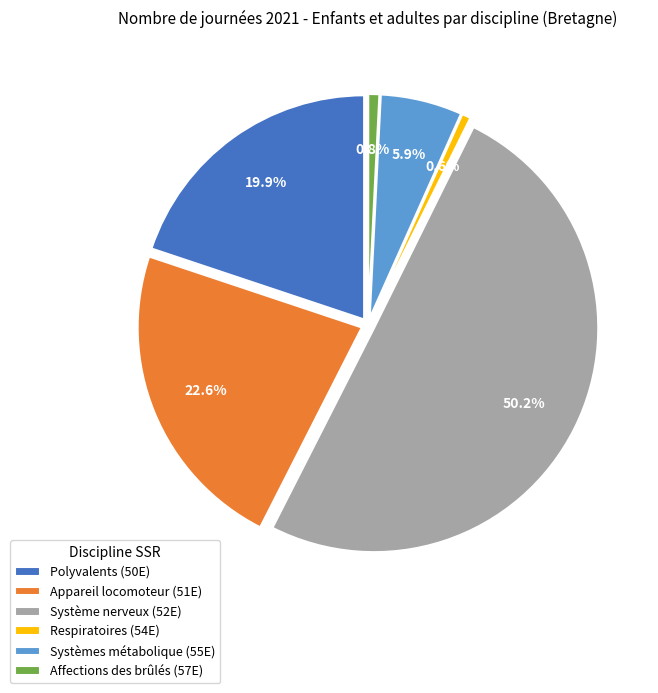

What is the largest slice in the pie chart?

Système nerveux (52E)